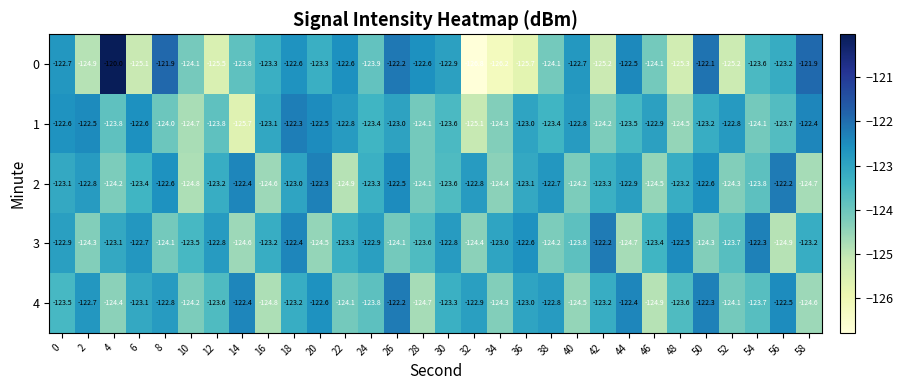

At how many categories does at least one series exceed -126?

30